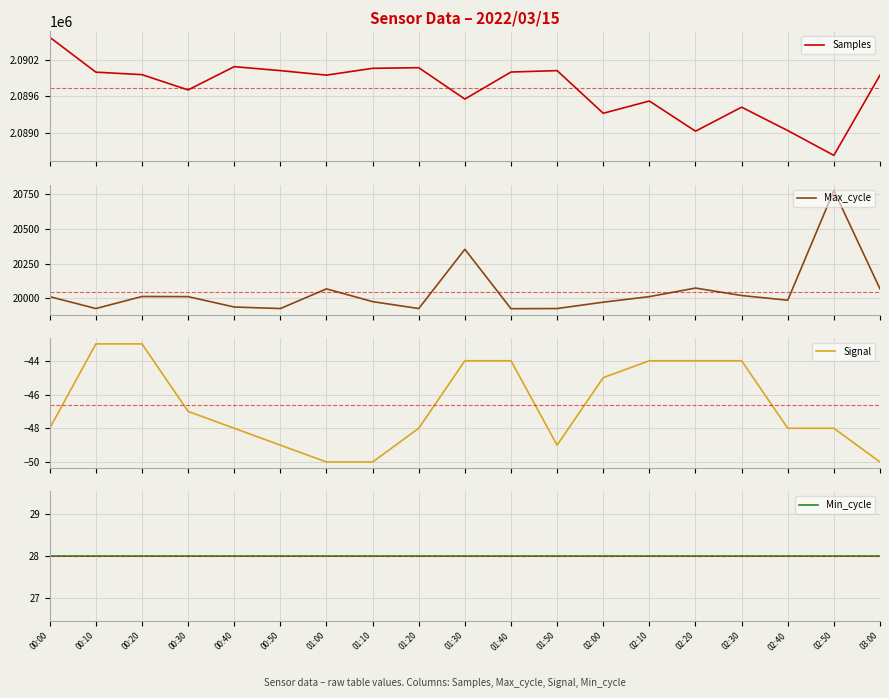

What is the average value of the Max_cycle series?

20047